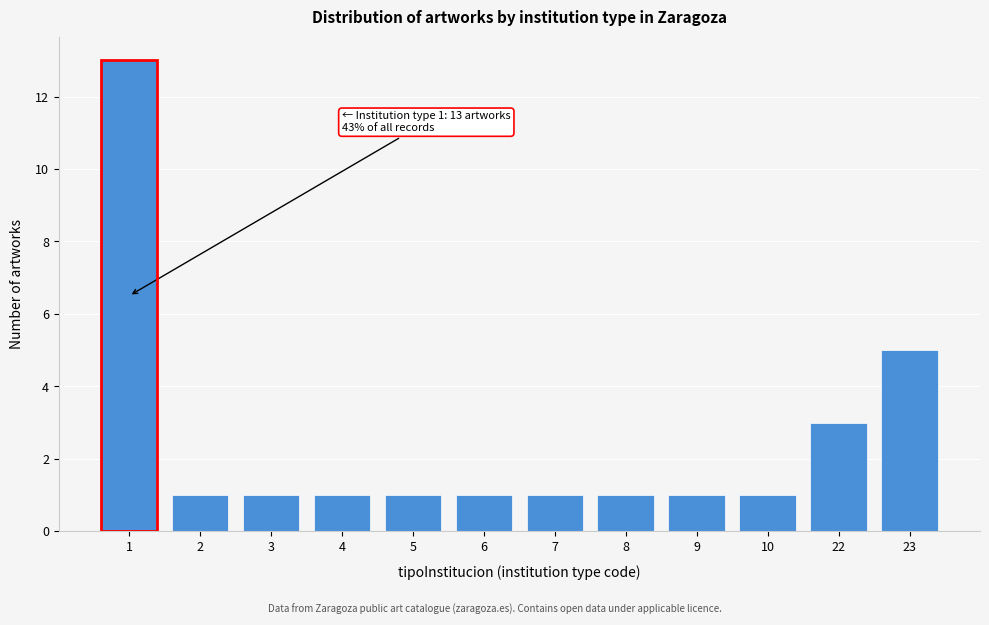

Reading right to left, transcribe all the data shown in this chart.

23=5	22=3	10=1	9=1	8=1	7=1	6=1	5=1	4=1	3=1	2=1	1=13